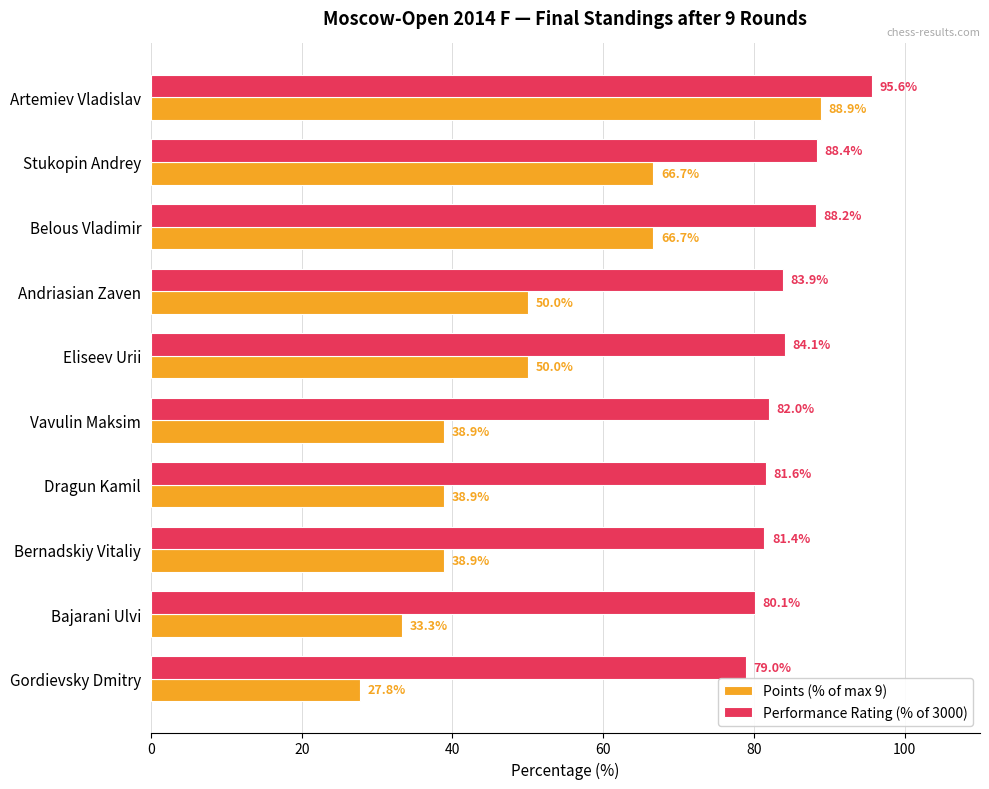

List the series in order of their peak value, highest first.

Performance Rating (% of 3000), Points (% of max 9)